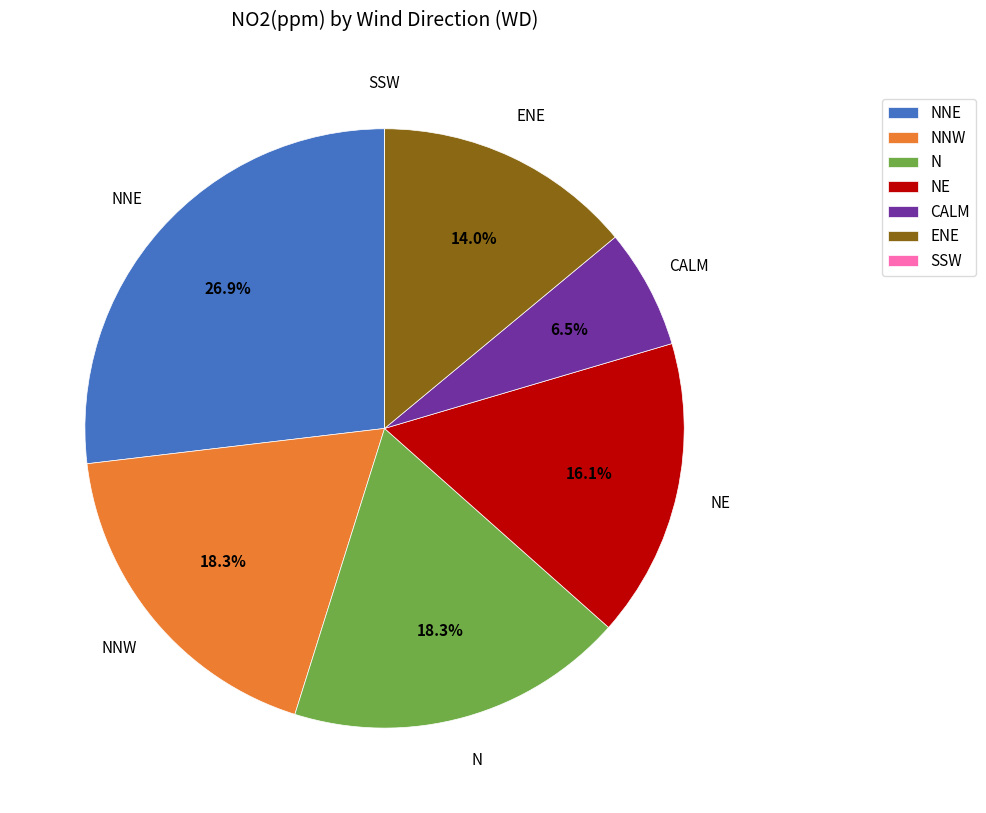

Which category has the biggest portion of the pie?

NNE